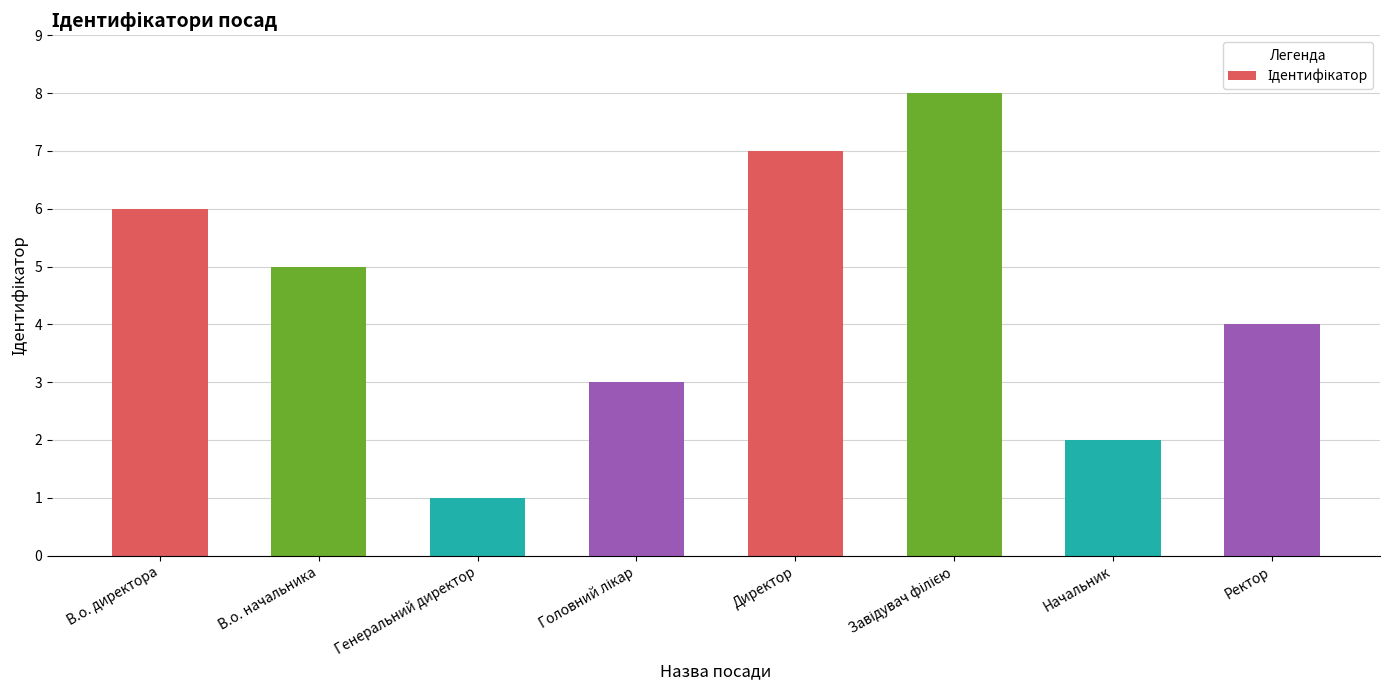

What is the label of the 3rd bar from the left?

Генеральний директор